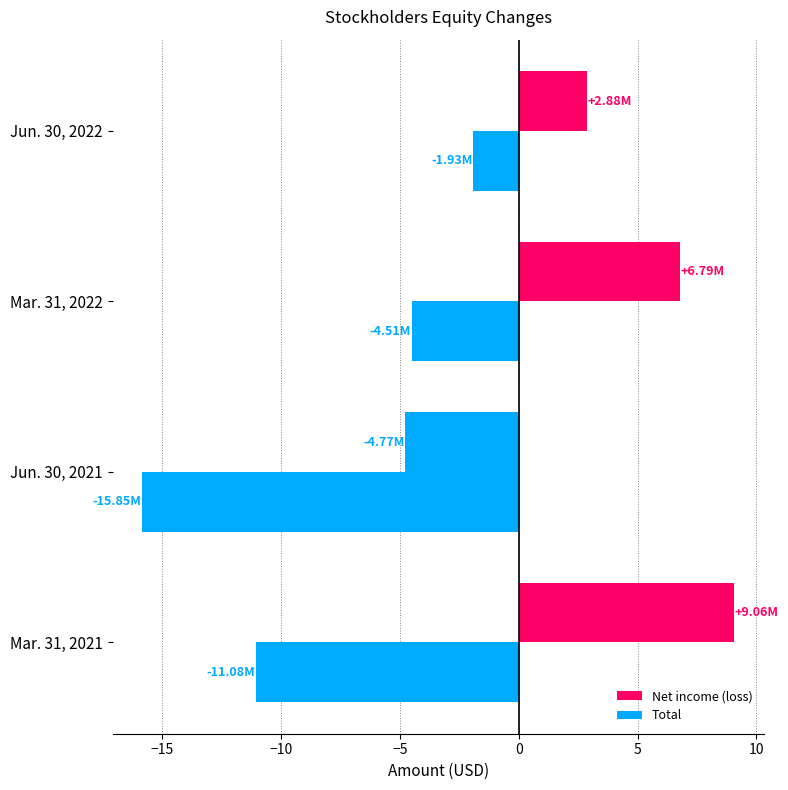

Rank the series by their maximum value, from lowest to highest.

Total, Net income (loss)